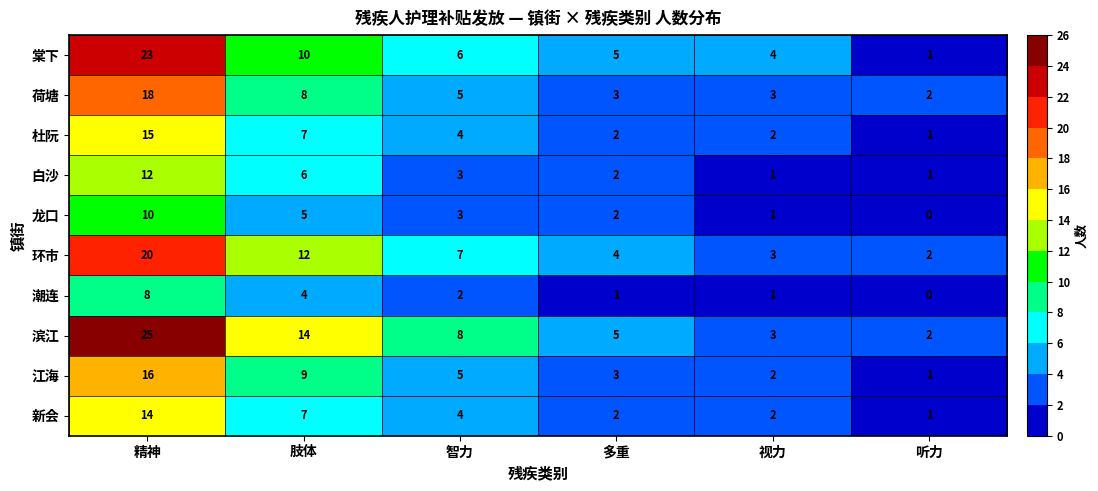

What is the greatest value displayed?

25